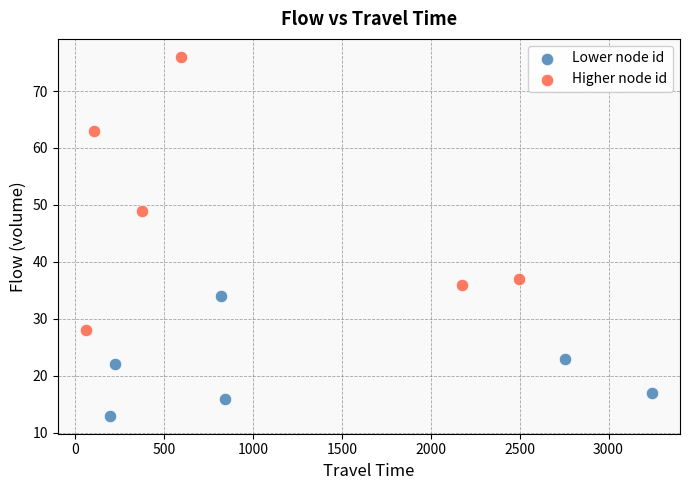

Which series has the largest Y range (max minus min)?

Higher node id